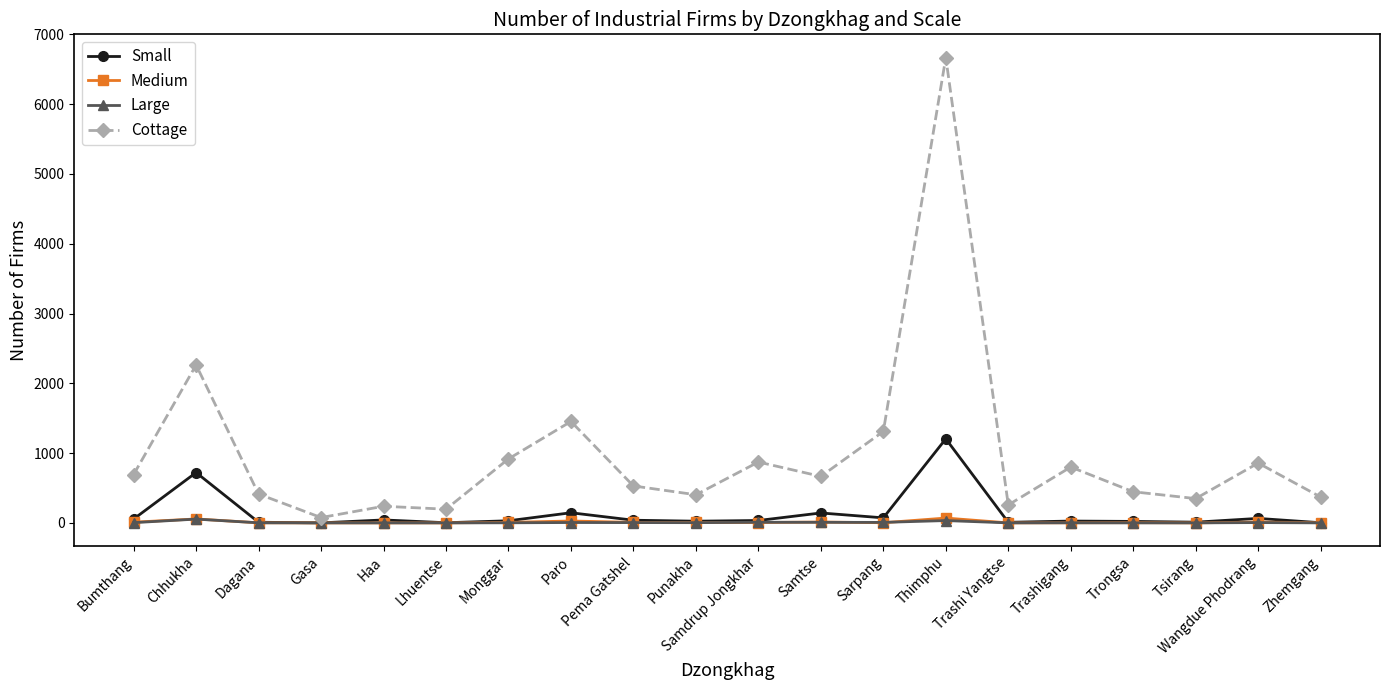

What is the value of the Medium point at the 14th from the left?

69